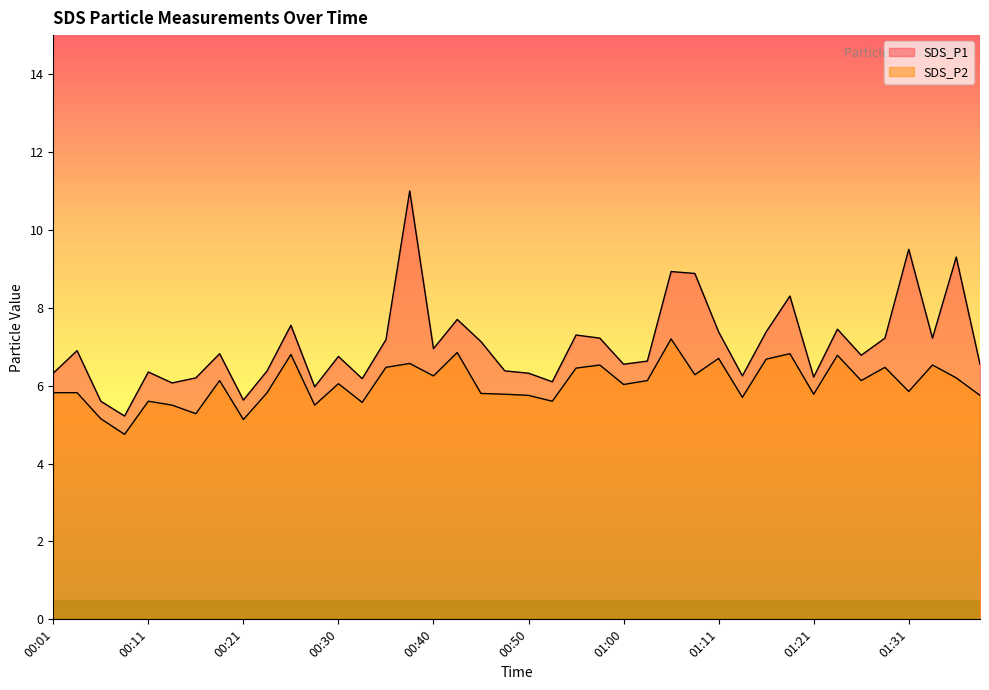

Rank the series by their average value, from highest to lowest.

SDS_P1, SDS_P2